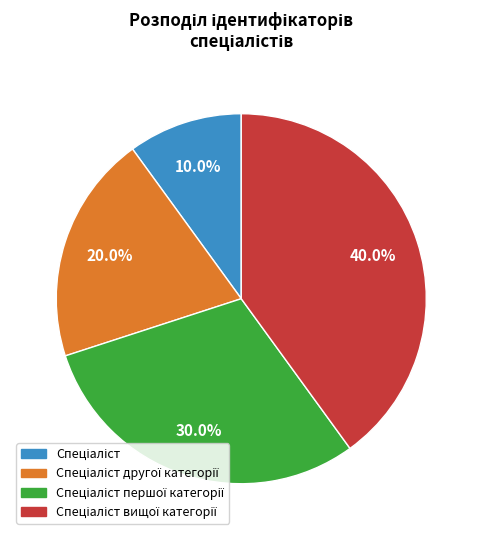

Does any single category account for the majority?

No